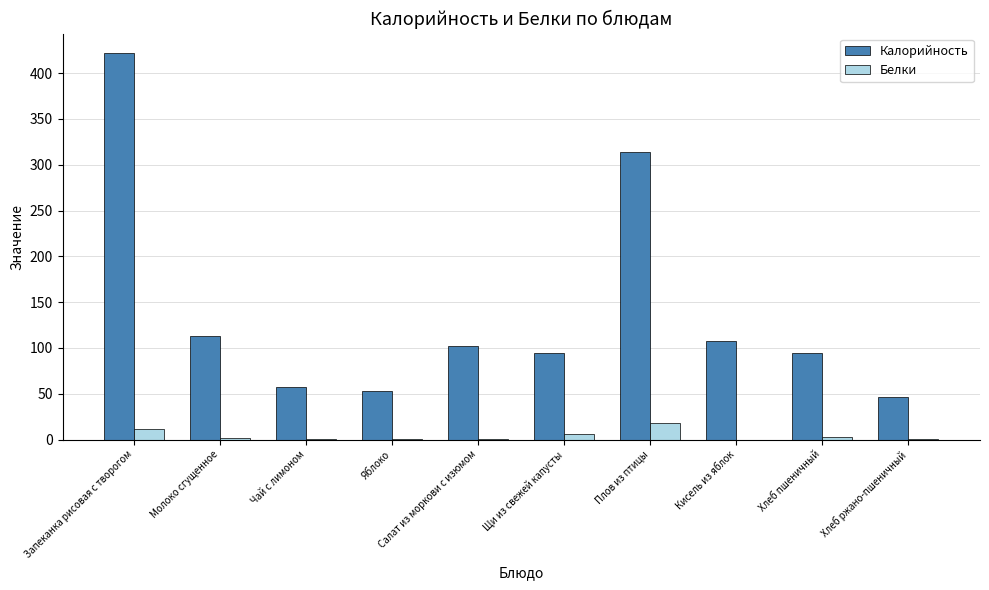

Between Яблоко and Щи из свежей капусты, which series saw the biggest shift?

Калорийность